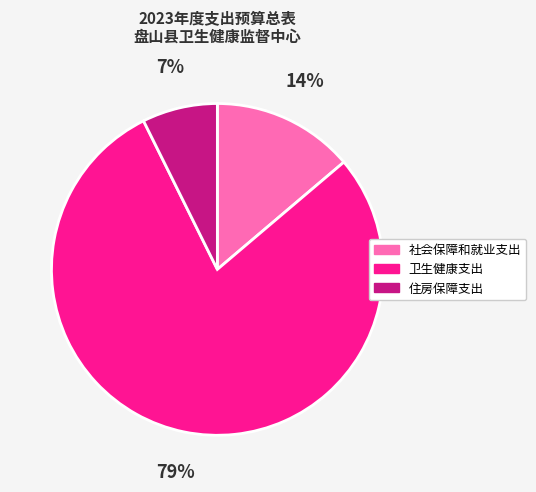

How many slices are in this pie chart?

3